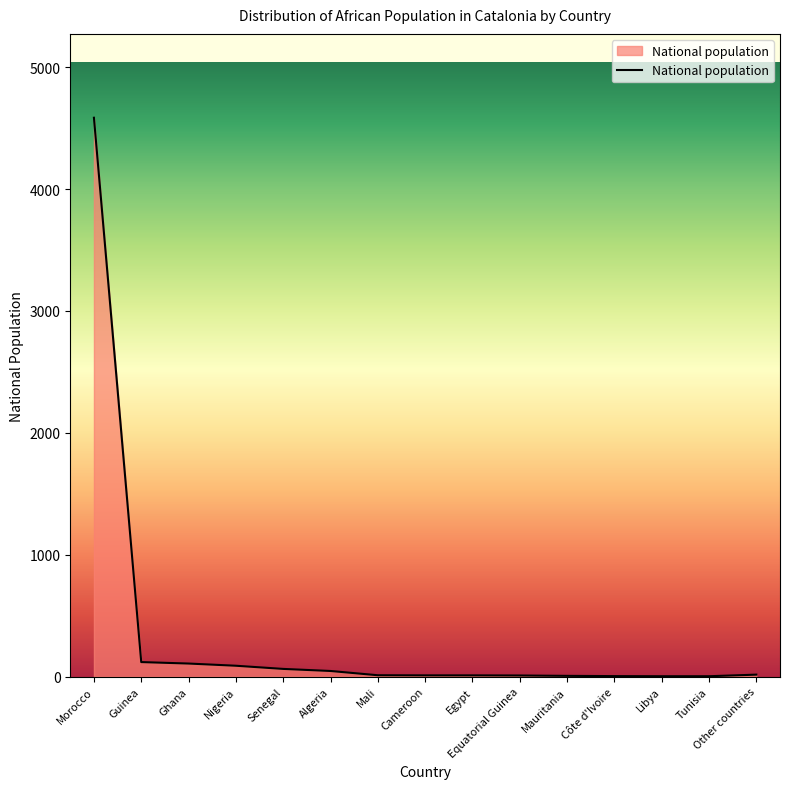

Which category has the highest value across all series?

Morocco